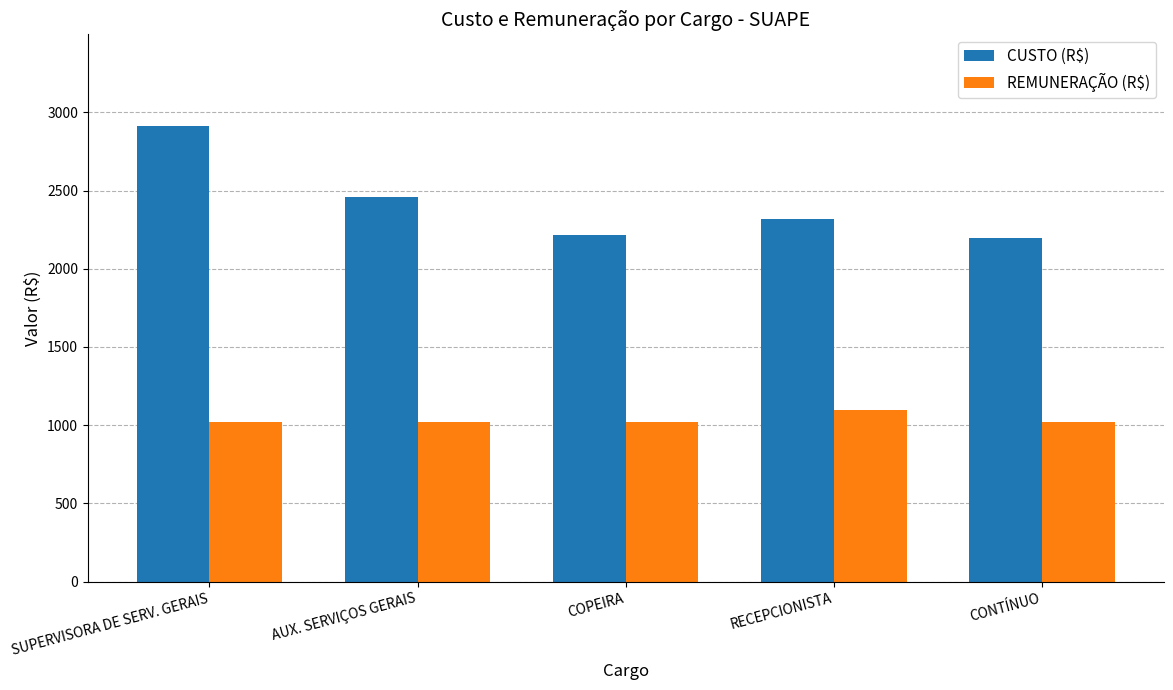

What is the average value of the CUSTO (R$) series?

2421.2